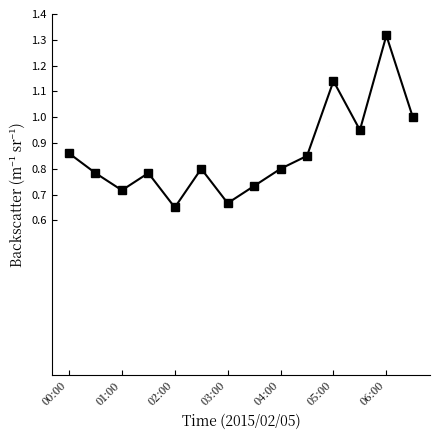

How many points are higher than both their immediate neighbors (excluding endpoints)?

4